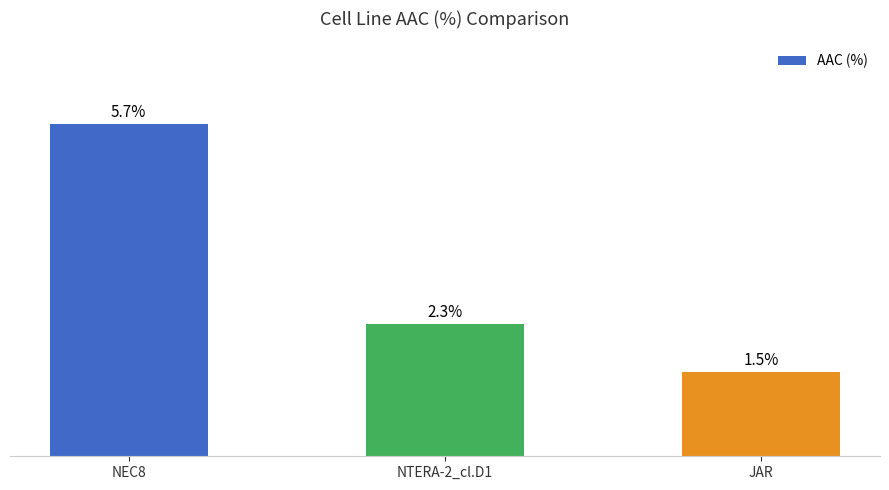

Where is the data nearest to the value 3?

NTERA-2_cl.D1